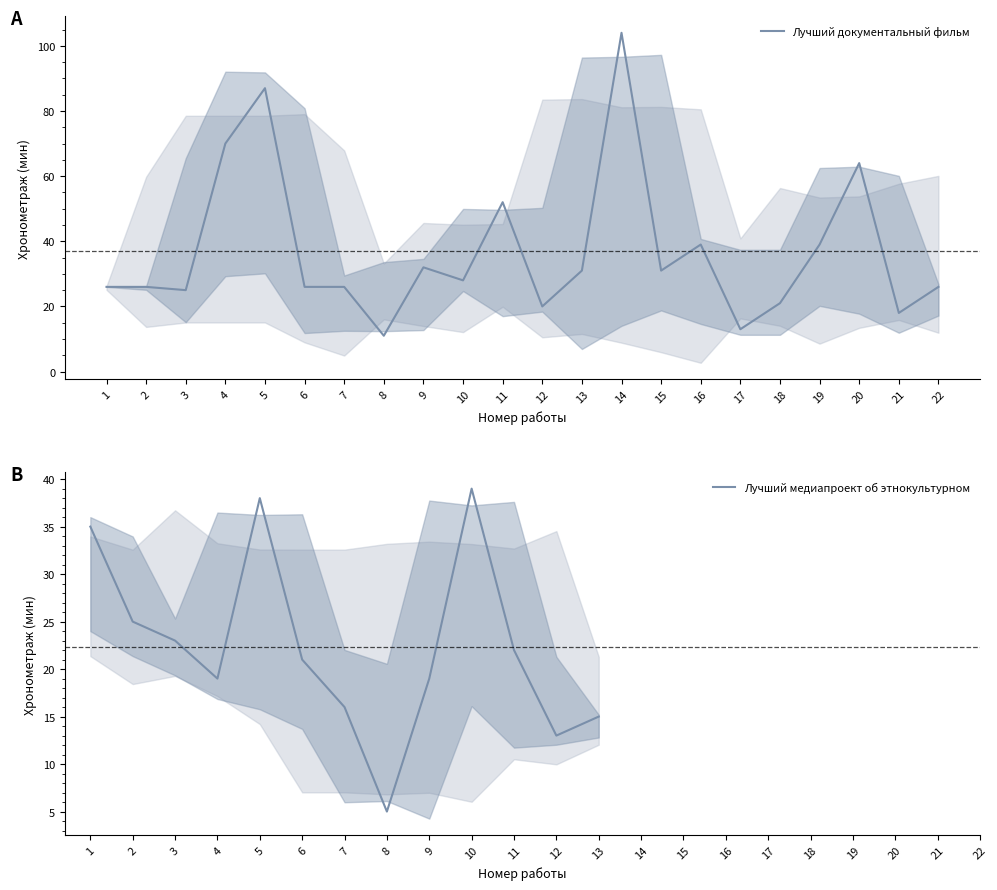

What is the greatest value displayed?

104